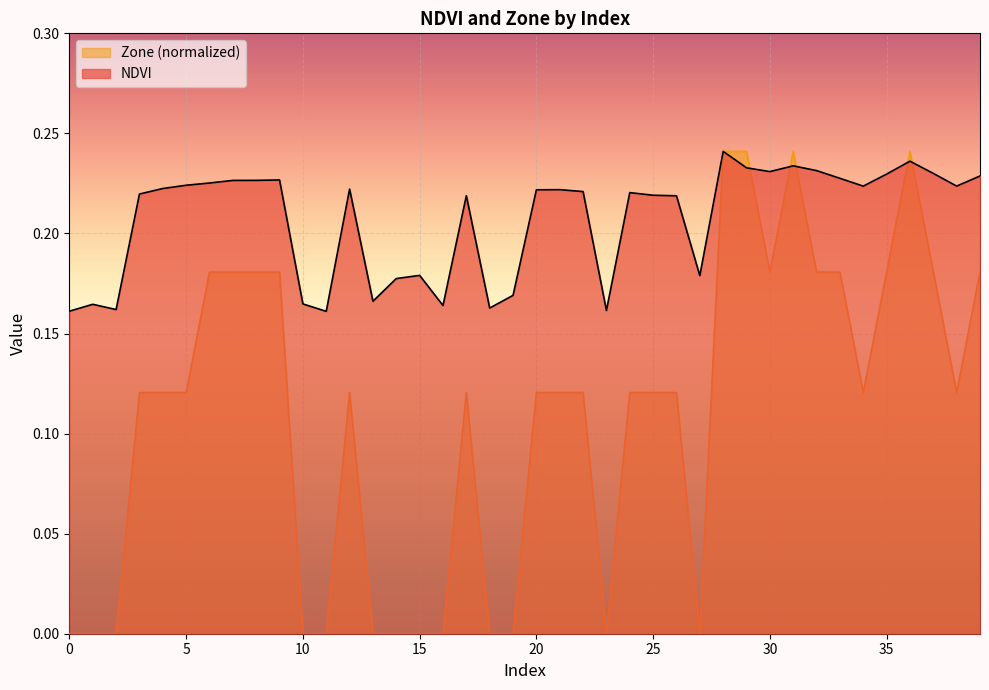

Reading left to right, list all the values displayed in this chart.

NDVI: 0.2	0.2	0.2	0.2	0.2	0.2	0.2	0.2	0.2	0.2	0.2	0.2	0.2	0.2	0.2	0.2	0.2	0.2	0.2	0.2	0.2	0.2	0.2	0.2	0.2	0.2	0.2	0.2	0.2	0.2	0.2	0.2	0.2	0.2	0.2	0.2	0.2	0.2	0.2	0.2
Zone: 0.0	0.0	0.0	0.1	0.1	0.1	0.2	0.2	0.2	0.2	0.0	0.0	0.1	0.0	0.0	0.0	0.0	0.1	0.0	0.0	0.1	0.1	0.1	0.0	0.1	0.1	0.1	0.0	0.2	0.2	0.2	0.2	0.2	0.2	0.1	0.2	0.2	0.2	0.1	0.2